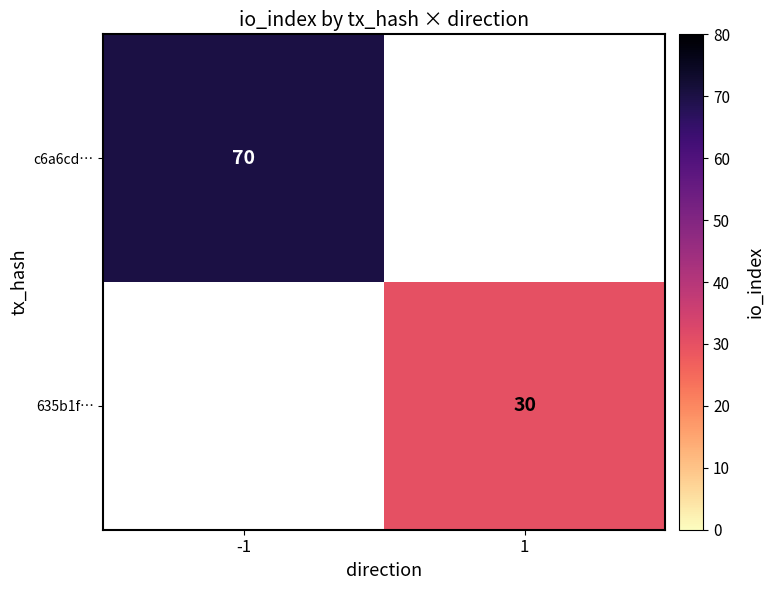

Is it true that 635b1f… equals 12 at 1?

False